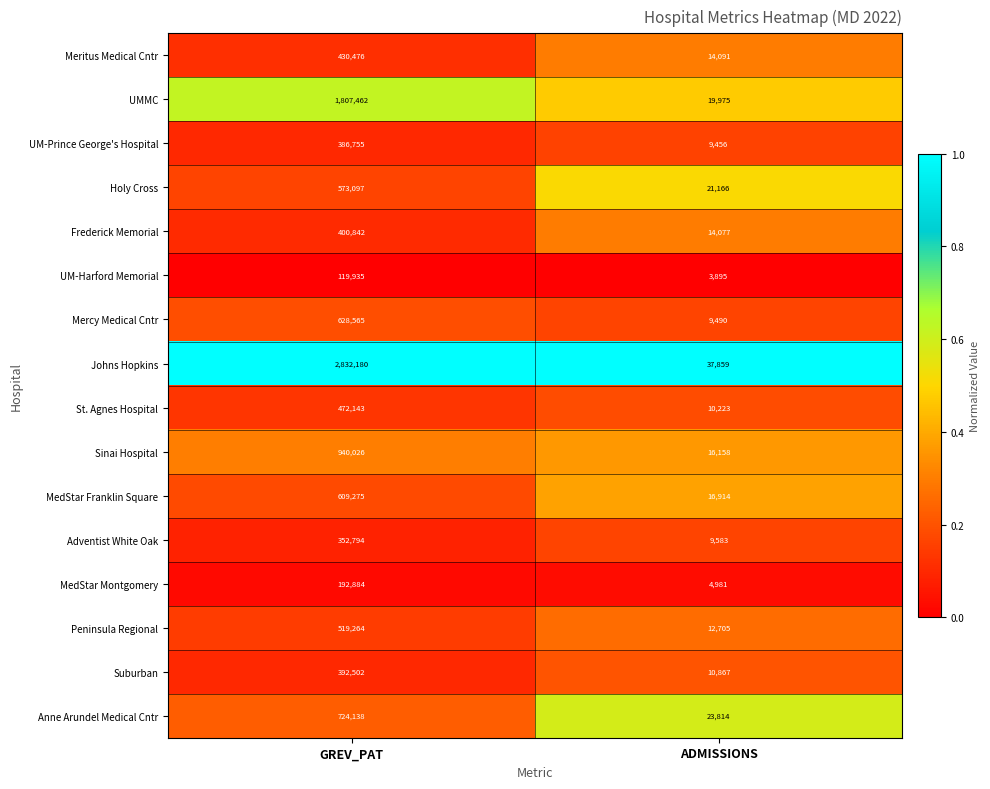

Is the value of Meritus Medical Cntr at GREV_PAT greater than the value of Sinai Hospital at ADMISSIONS?

Yes